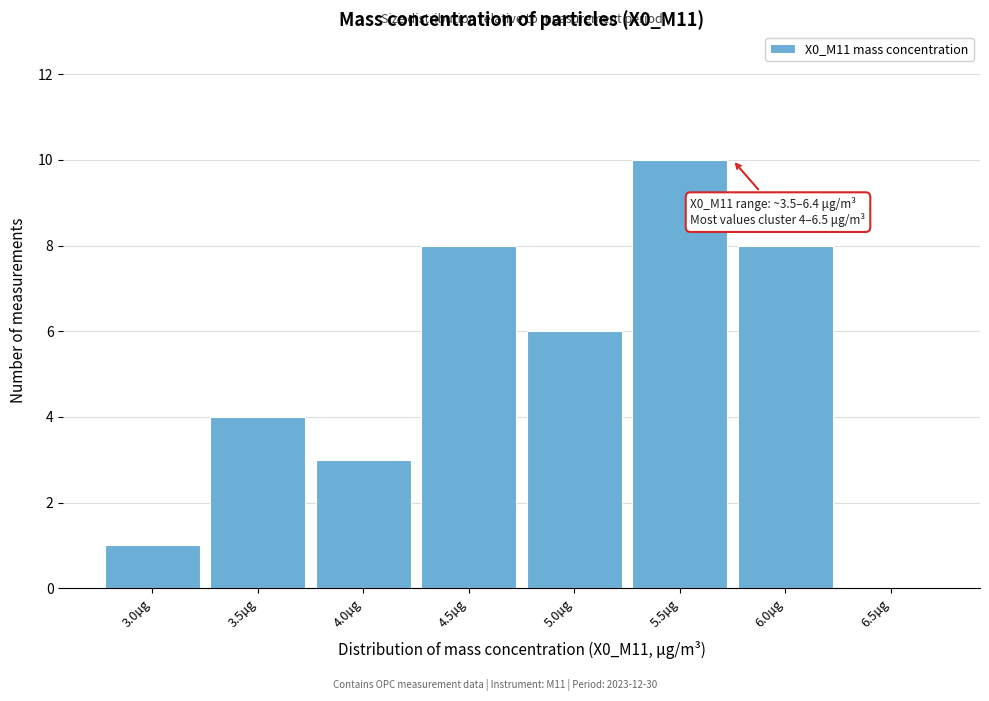

Reading left to right, list all the values displayed in this chart.

3.0µg=1	3.5µg=4	4.0µg=3	4.5µg=8	5.0µg=6	5.5µg=10	6.0µg=8	6.5µg=0